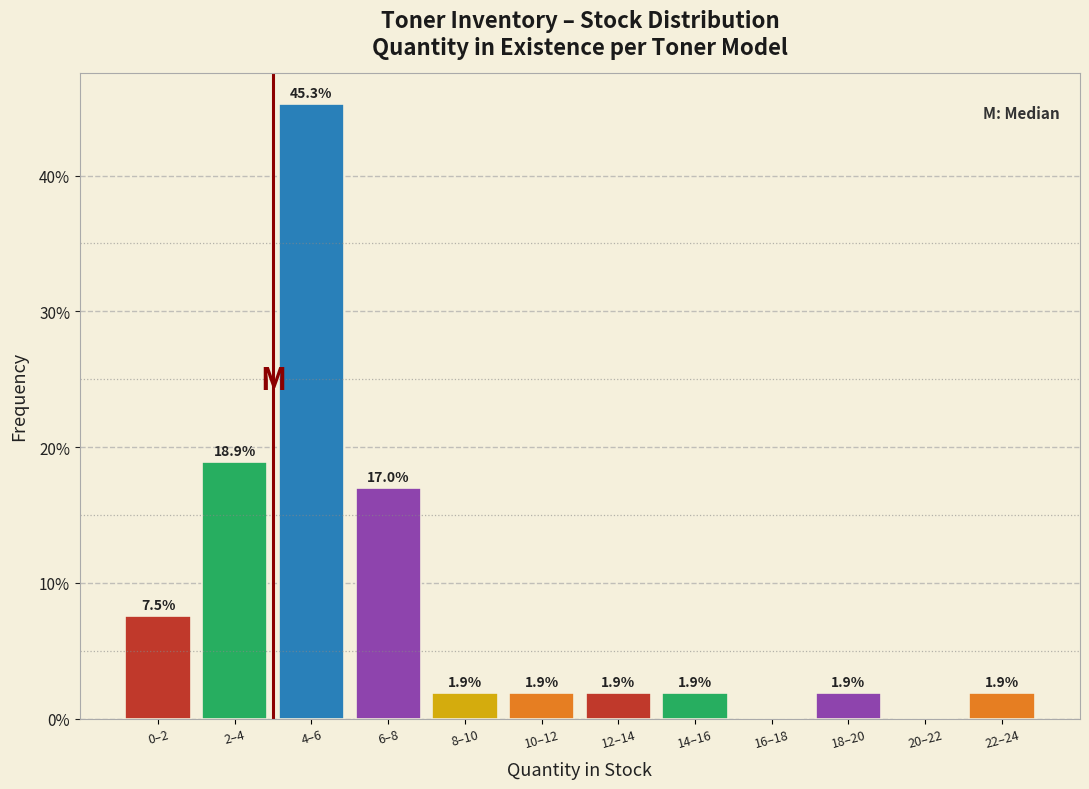

Reading right to left, extract all data points from this chart.

22–24=1.9	20–22=0.0	18–20=1.9	16–18=0.0	14–16=1.9	12–14=1.9	10–12=1.9	8–10=1.9	6–8=17.0	4–6=45.3	2–4=18.9	0–2=7.5